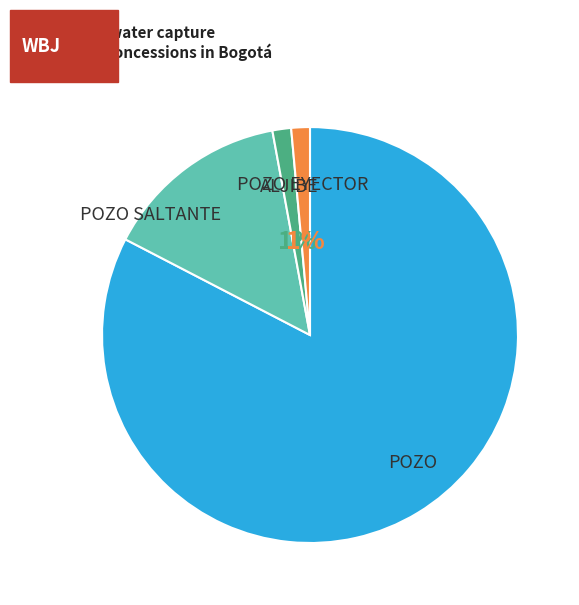

Between POZO EYECTOR and POZO, which is larger?

POZO